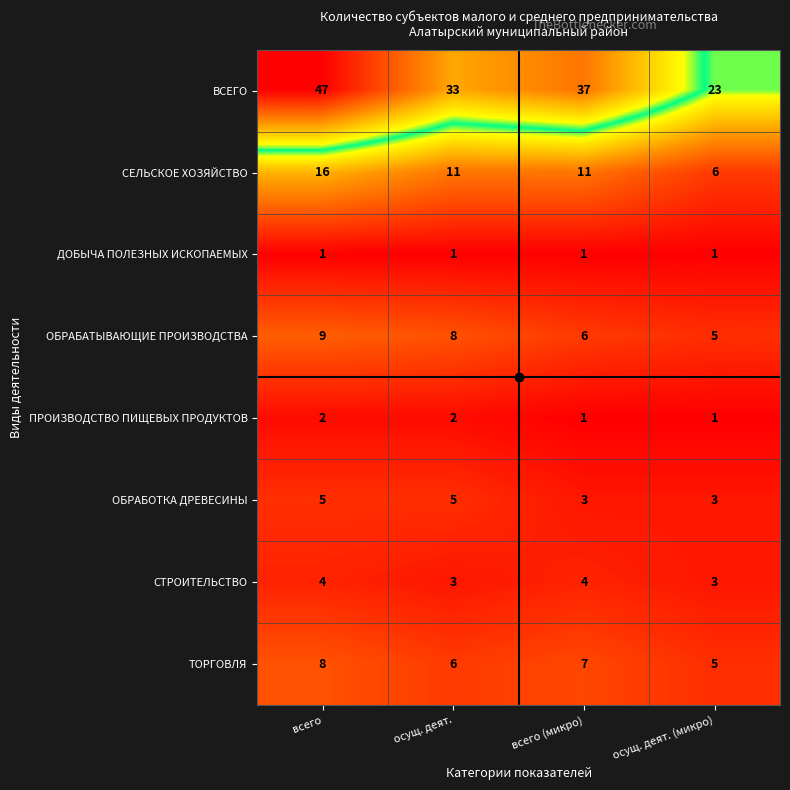

At which category does the chart reach its peak across all series?

всего